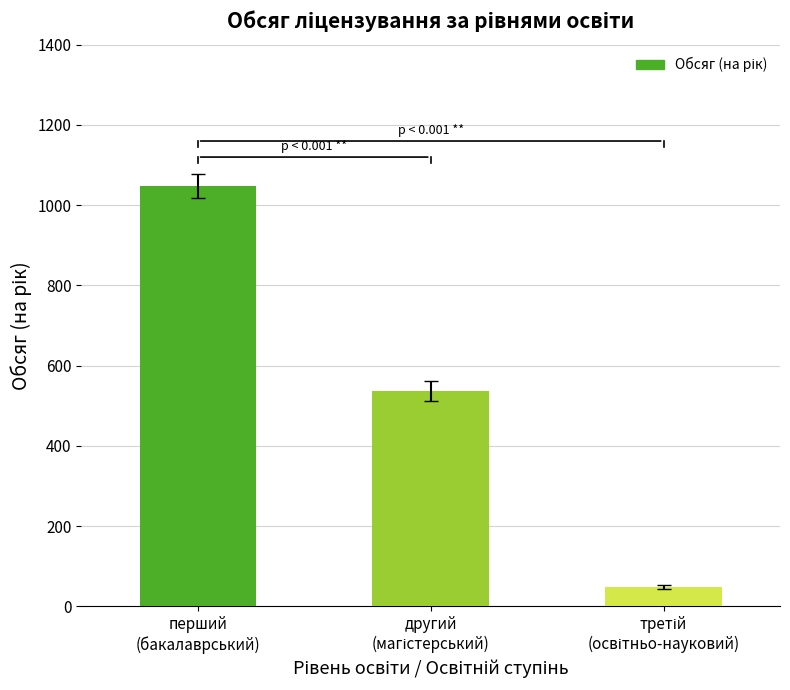

Reading left to right, list all the values displayed in this chart.

1048	538	49